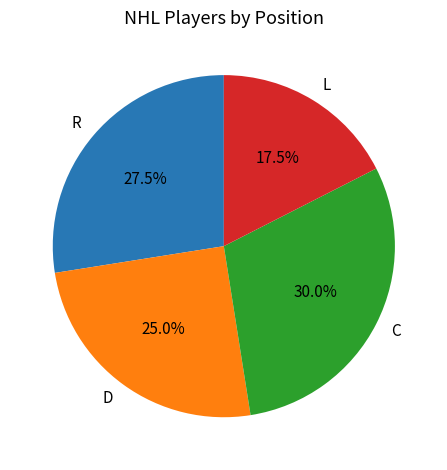

The D slice represents 1% of the pie. True or false?

False